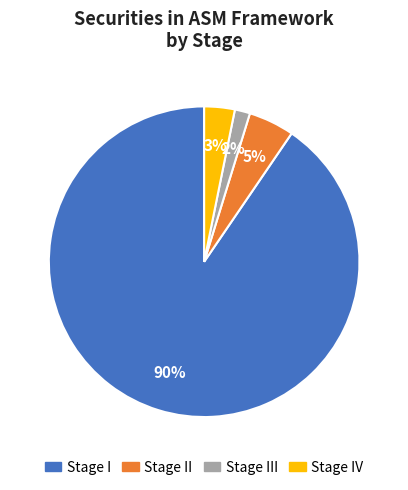

To the nearest percent, what is the average slice percentage?

25%